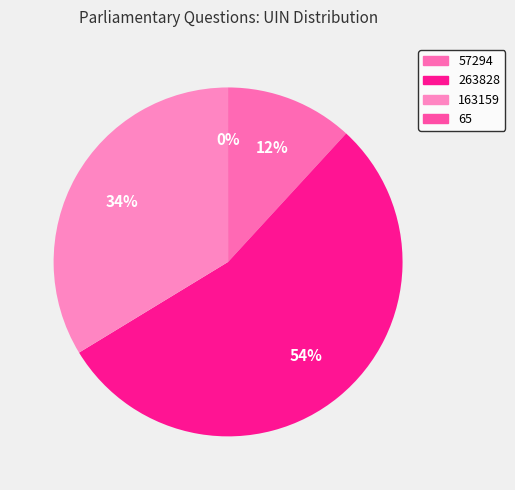

Which slice represents more than half of the pie?

263828